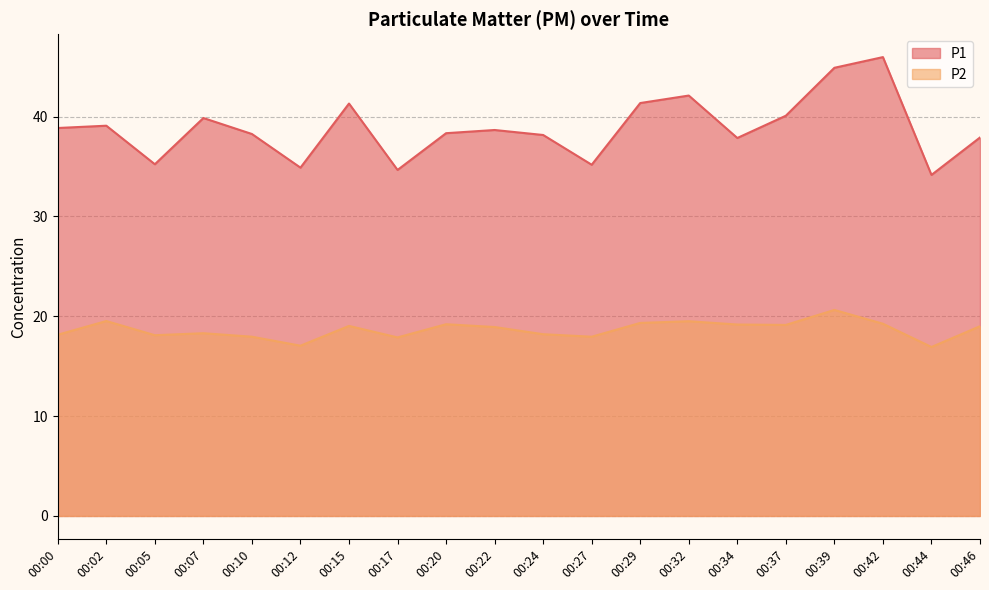

What is the difference between the maximum and minimum values in the P2 series?

3.7